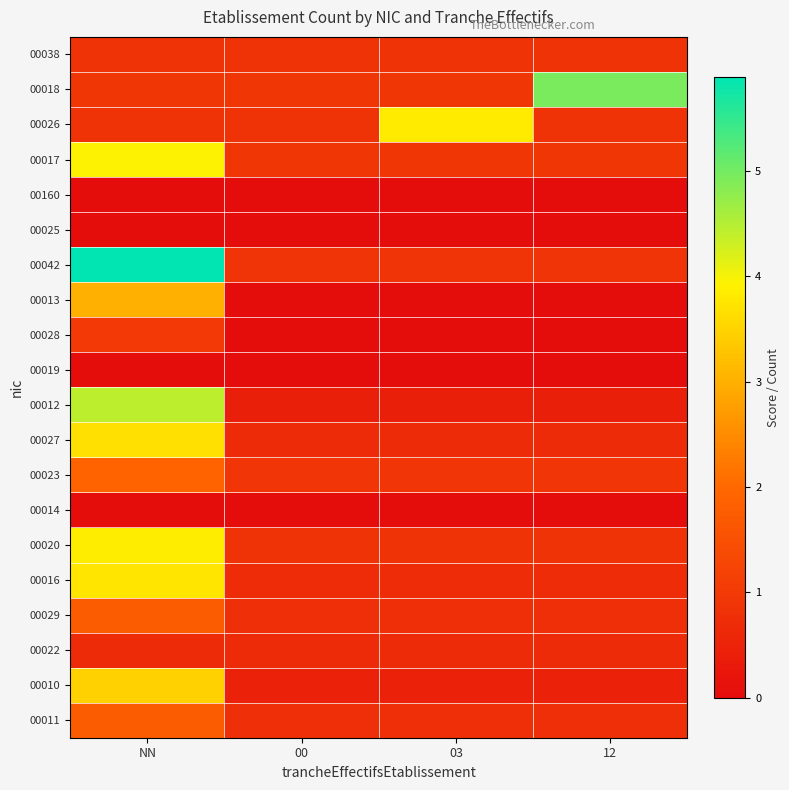

What is the spread (max minus min) of values at 03?

3.8